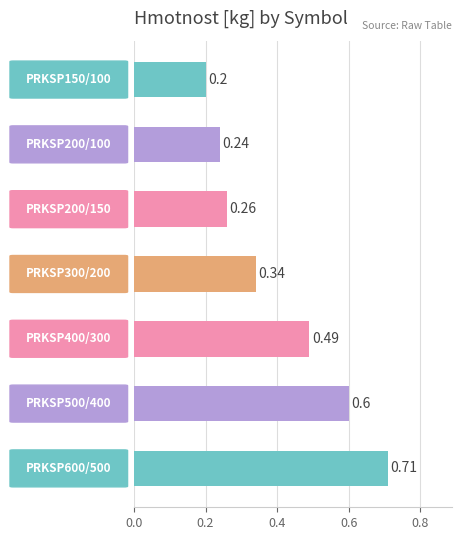

What is the difference between the second highest and second lowest values?

0.4